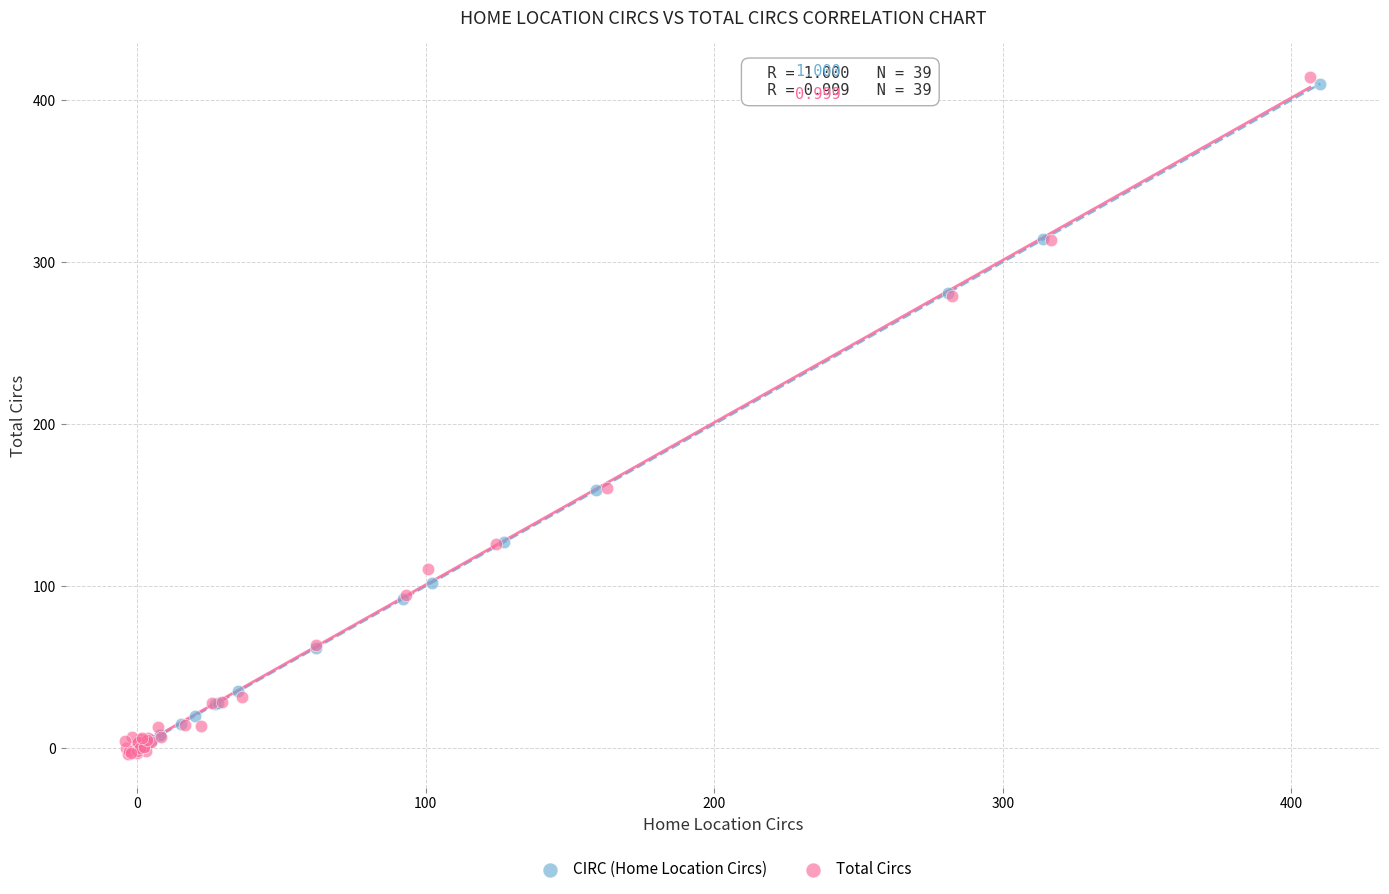

Which series has the largest Y range (max minus min)?

Total Circs